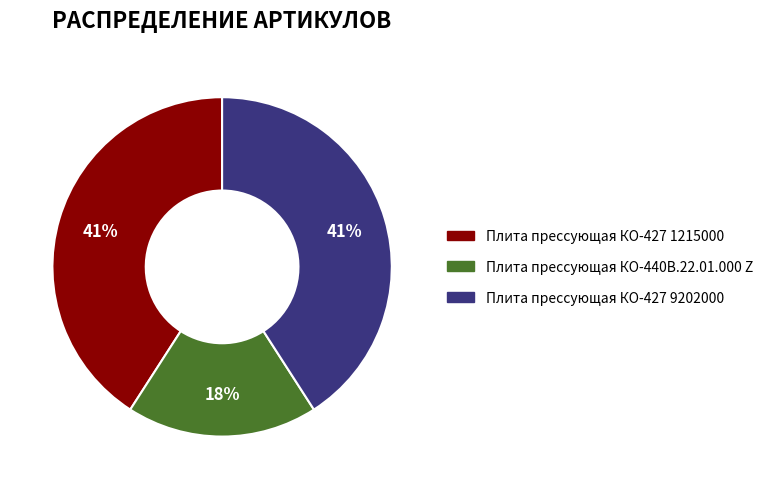

How many slices are in this pie chart?

3